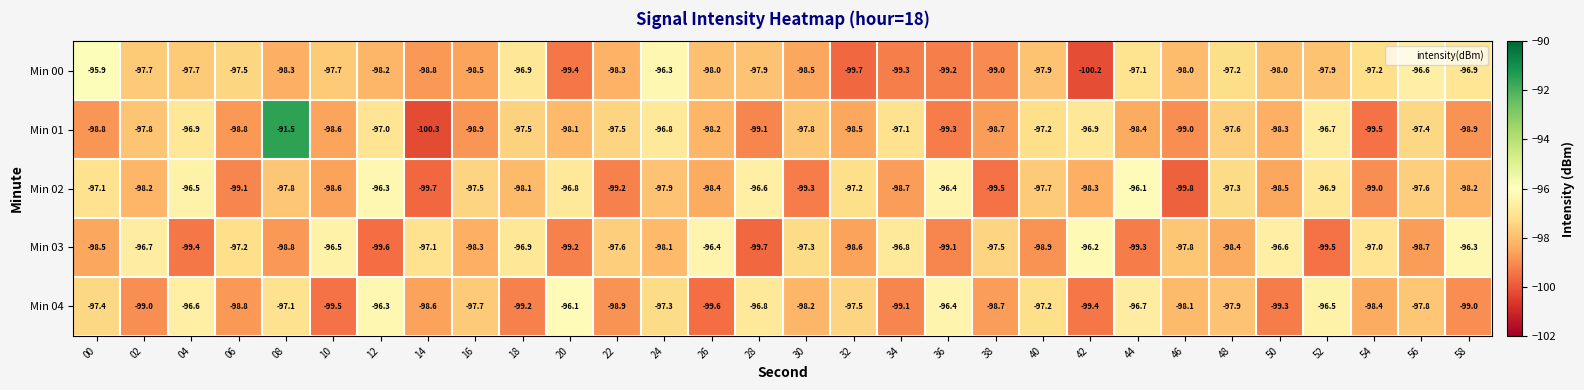

Is it true that Min 02 equals -33.8 at 08?

False